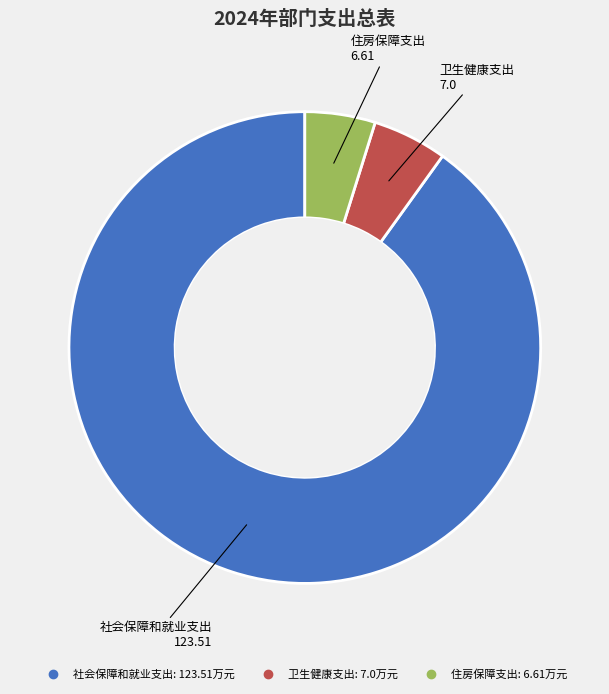

How many segments does this pie chart have?

3